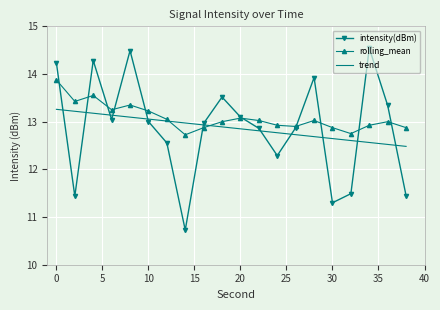

What is the minimum value for rolling_mean?

12.7